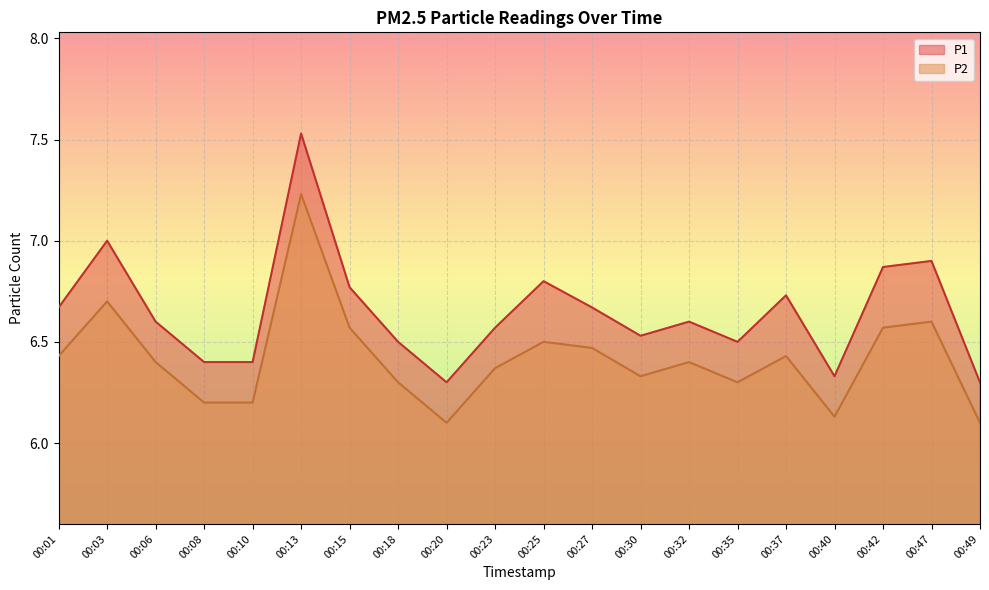

The P2 series shows 6.1 at 00:49. True or false?

True